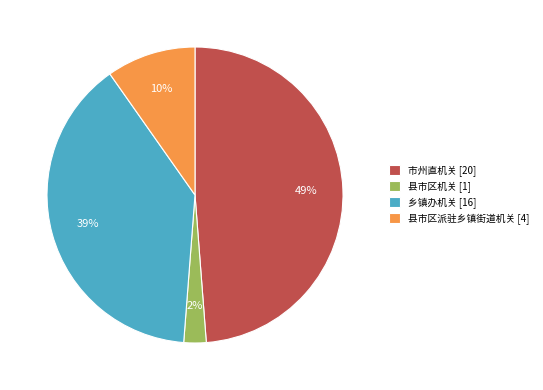

To the nearest percent, what is the average slice percentage?

25%